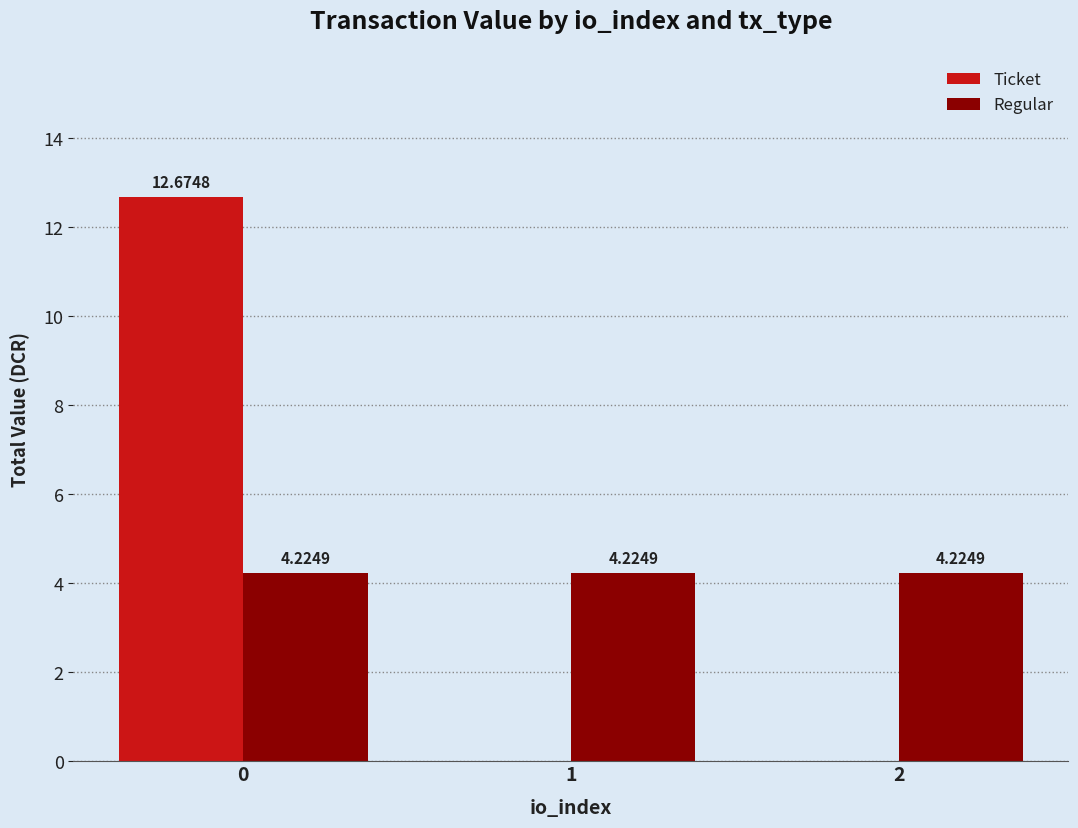

Between 0 and 1, which series saw the biggest shift?

Ticket